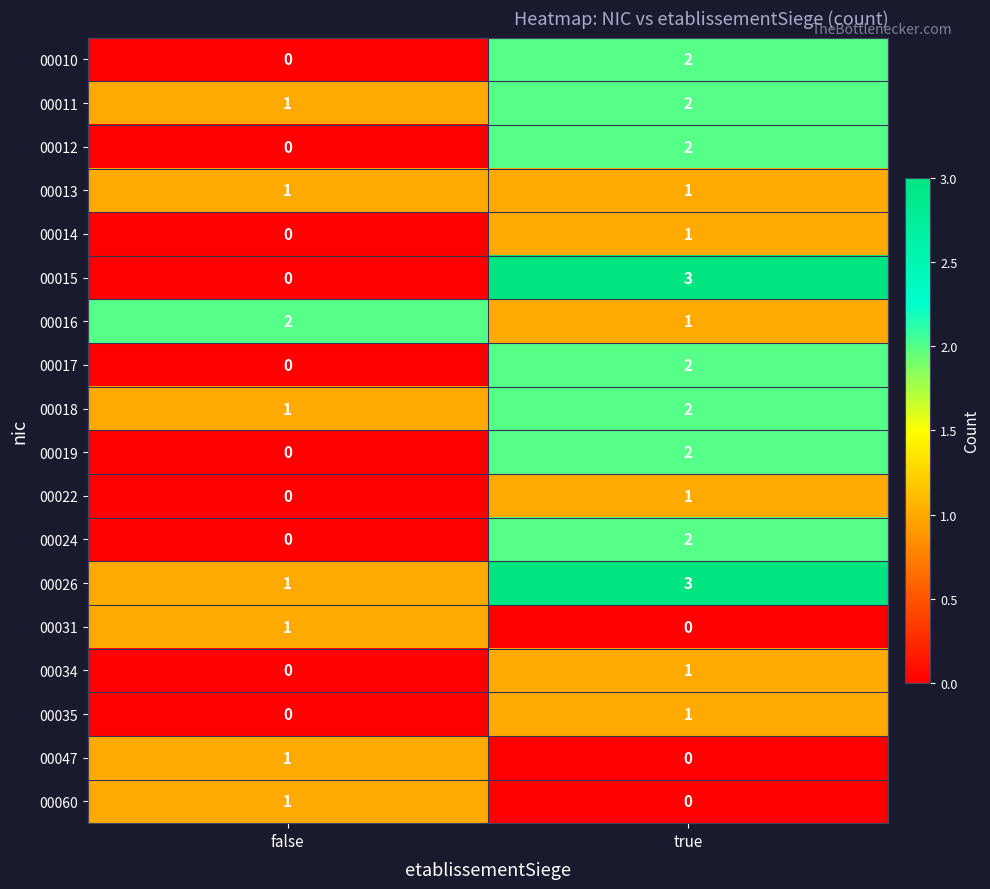

Where is 00011 nearest to the value 1?

false